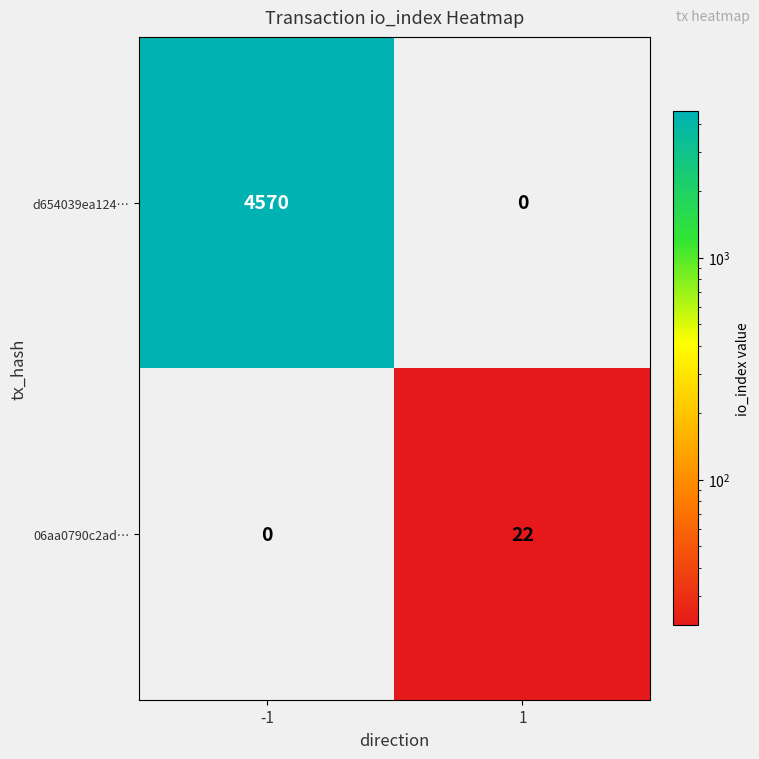

What value does the 06aa0790c2ad… series have at 1?

22